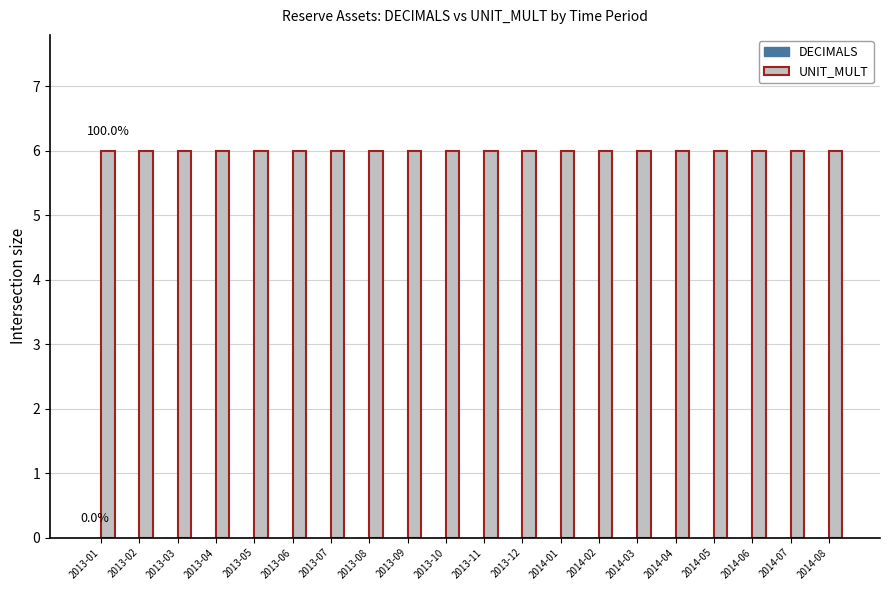

Is it true that UNIT_MULT equals 9 at 2014-08?

False